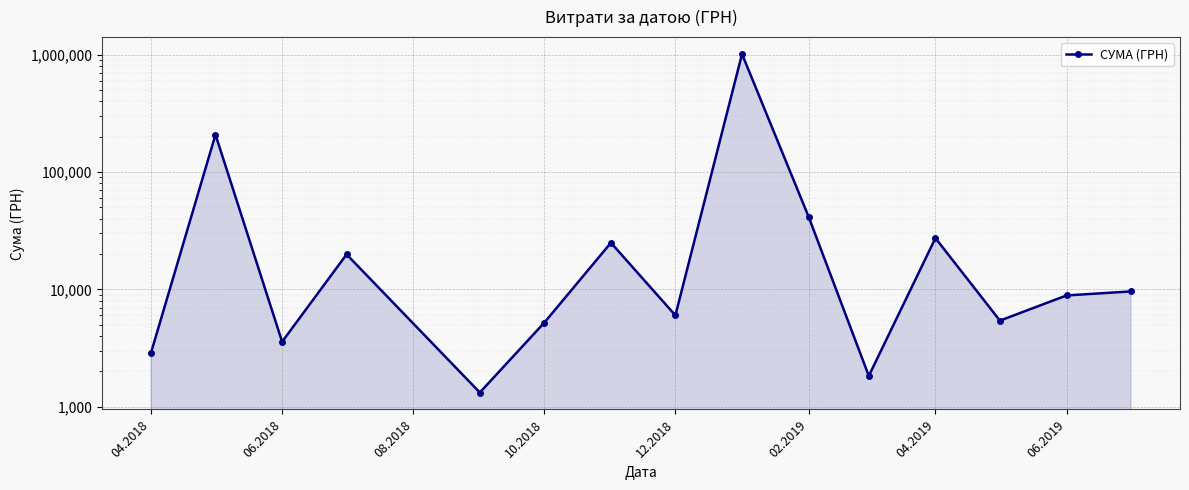

The chart shows a value of 2216.1 at 06.2019. True or false?

False